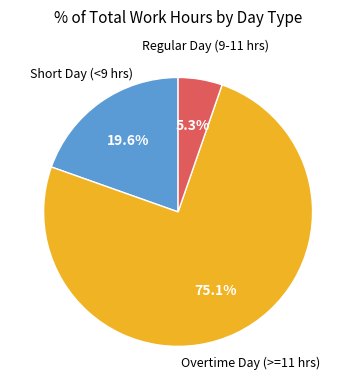

How many slices are in this pie chart?

3